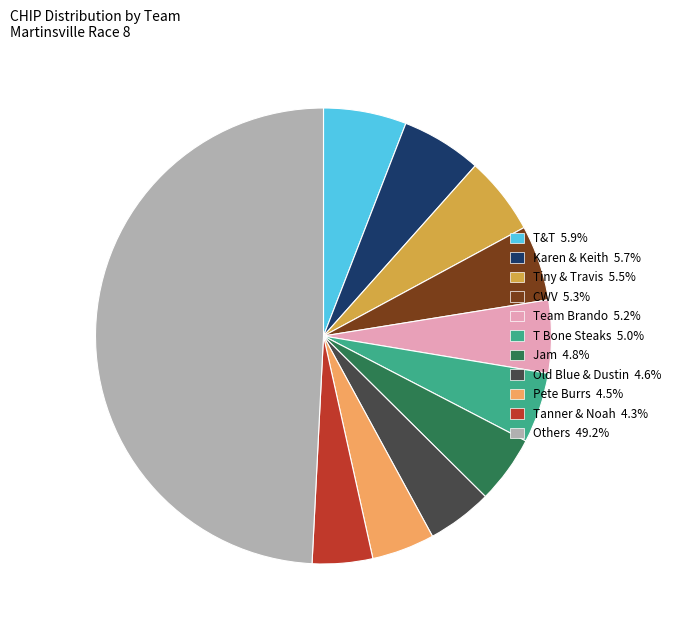

Is the sum of Old Blue & Dustin 4.6% and CWV 5.3% greater than half?

No